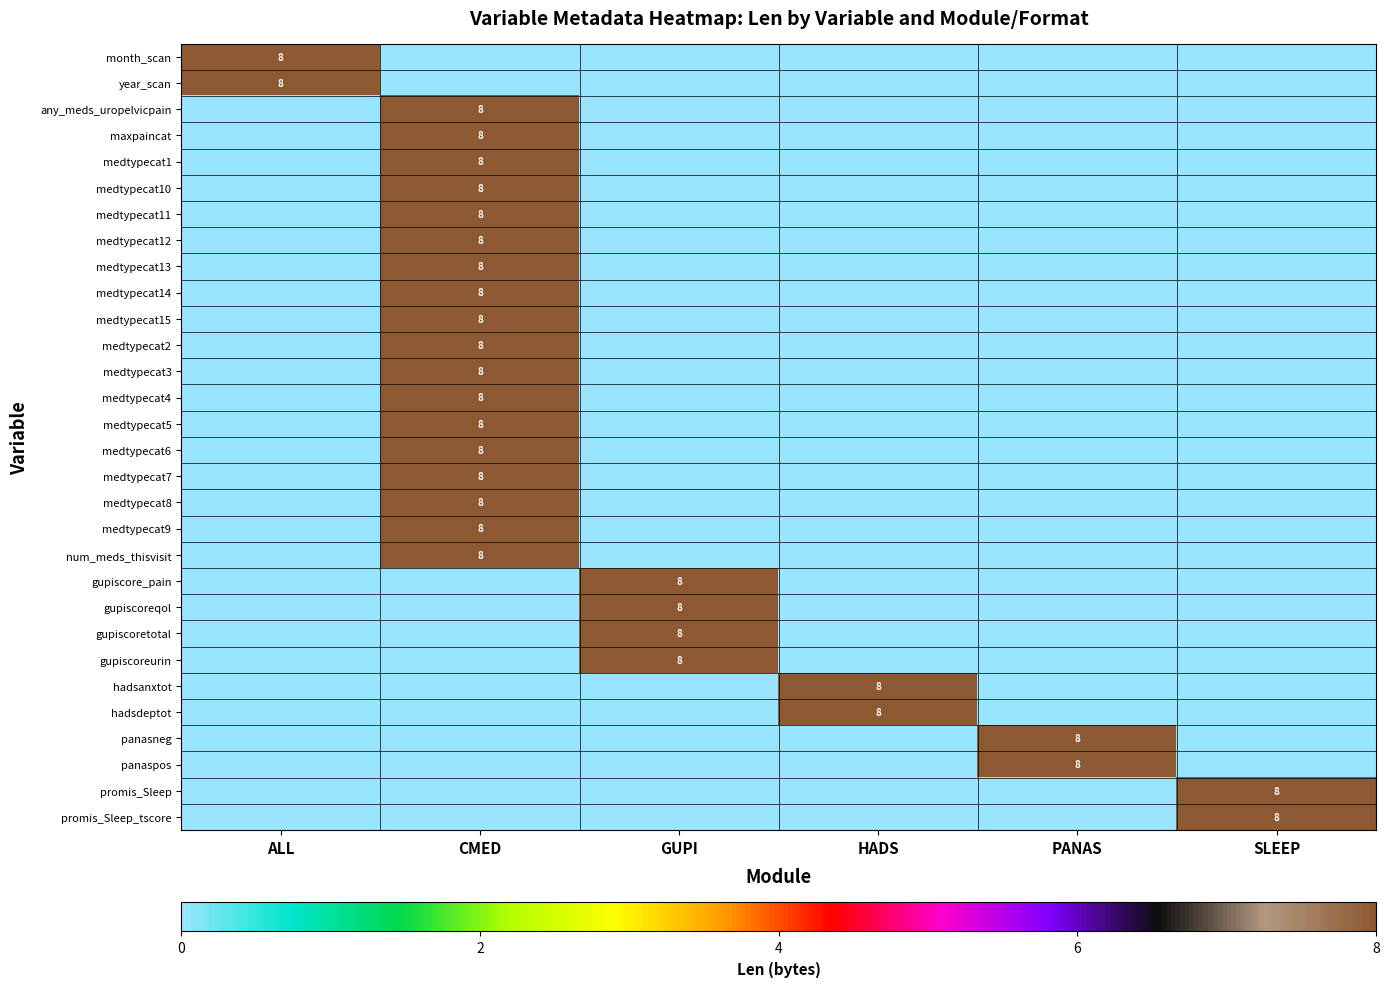

The value of gupiscore_pain at GUPI is 3. True or false?

False